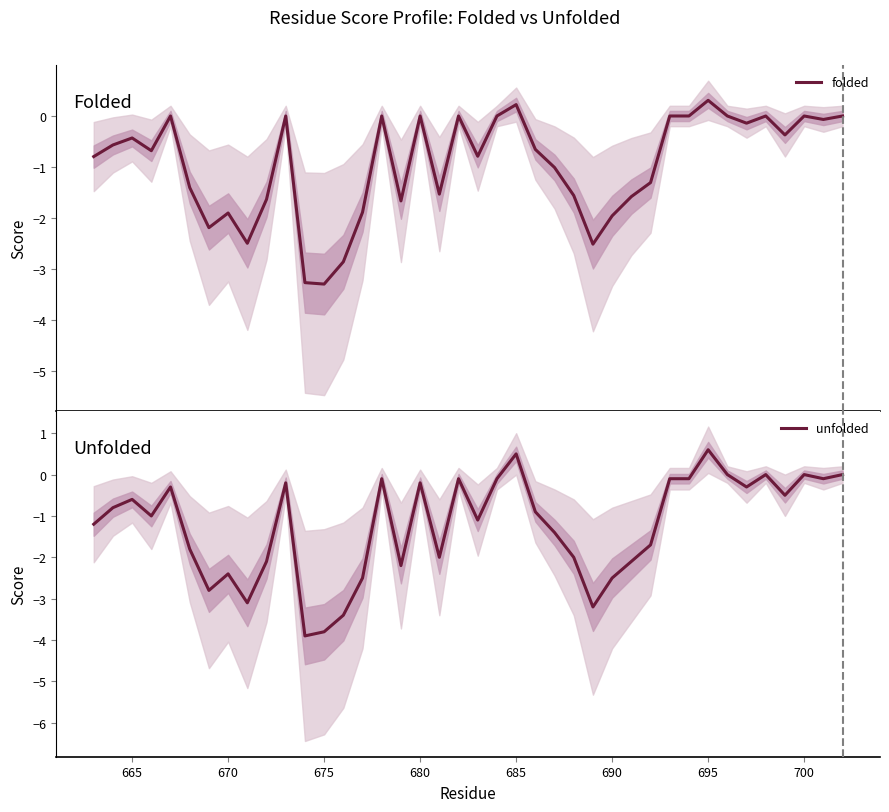

The unfolded series shows -0.3 at 665. True or false?

False